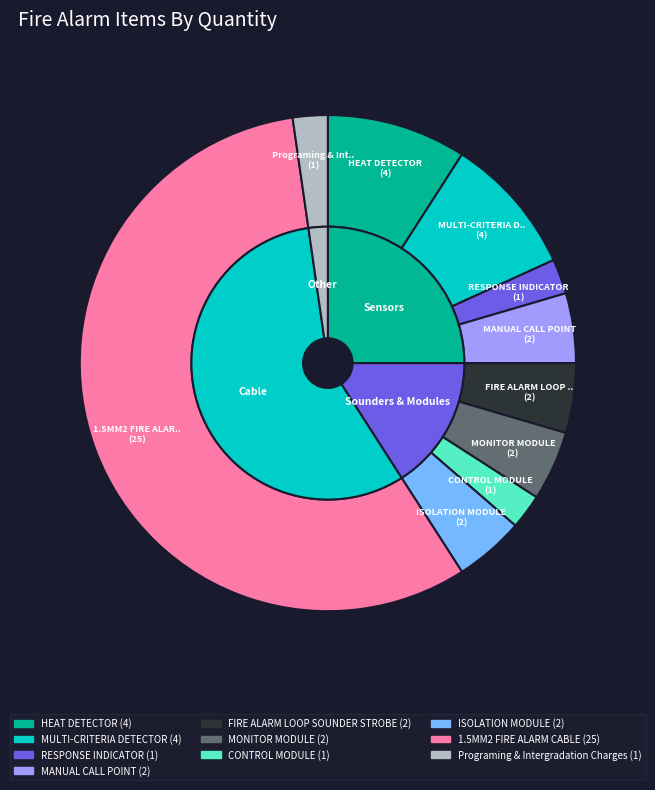

To the nearest percent, what is the difference between the largest and smallest slice percentages?

55%